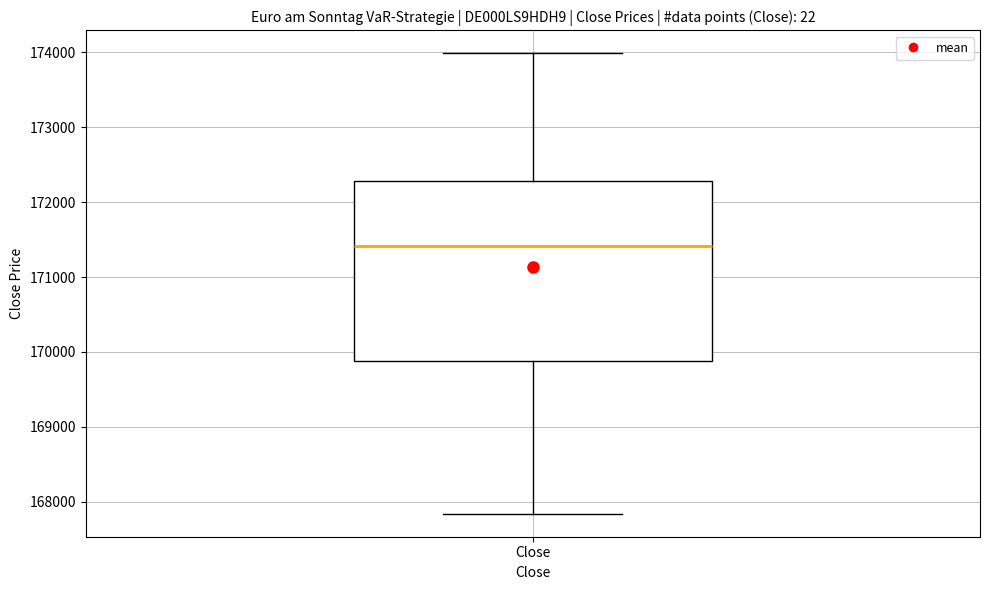

Read this box plot against the y-axis: the position of the median line, the range covered by the box, and the ends of both whiskers. The values are not printed on the chart, so give them approximately, as read against the axis.

median 171400, box 169900 to 172300, whiskers 167800 to 174000